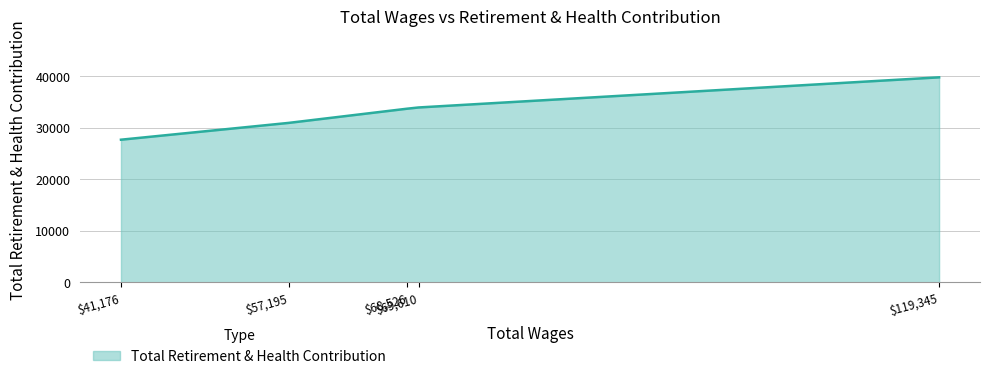

What is the greatest value displayed?

39768